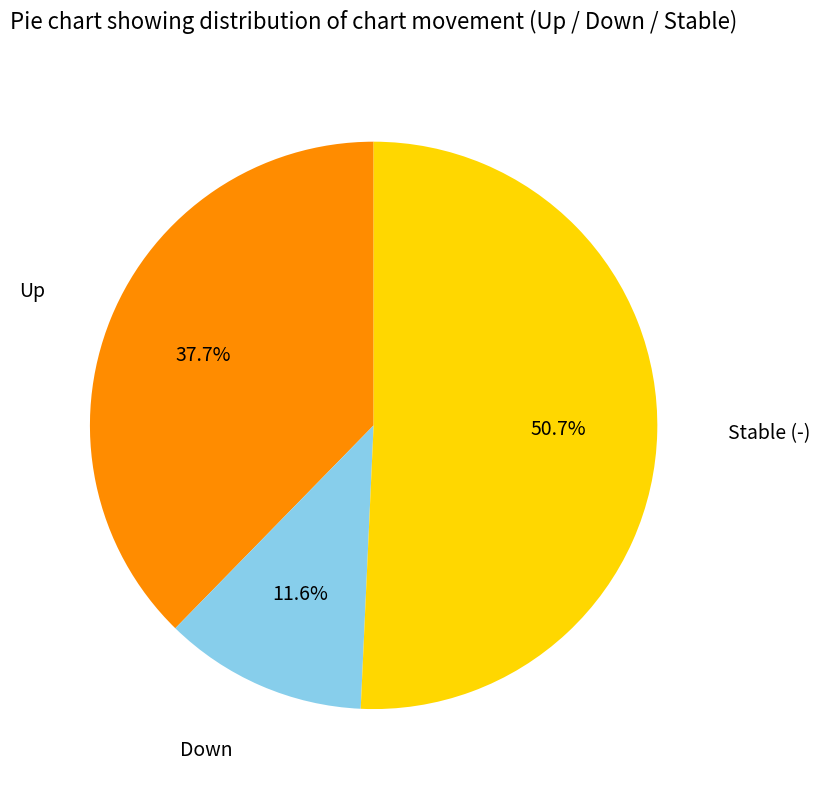

Is there any slice that represents more than half of the pie?

Yes